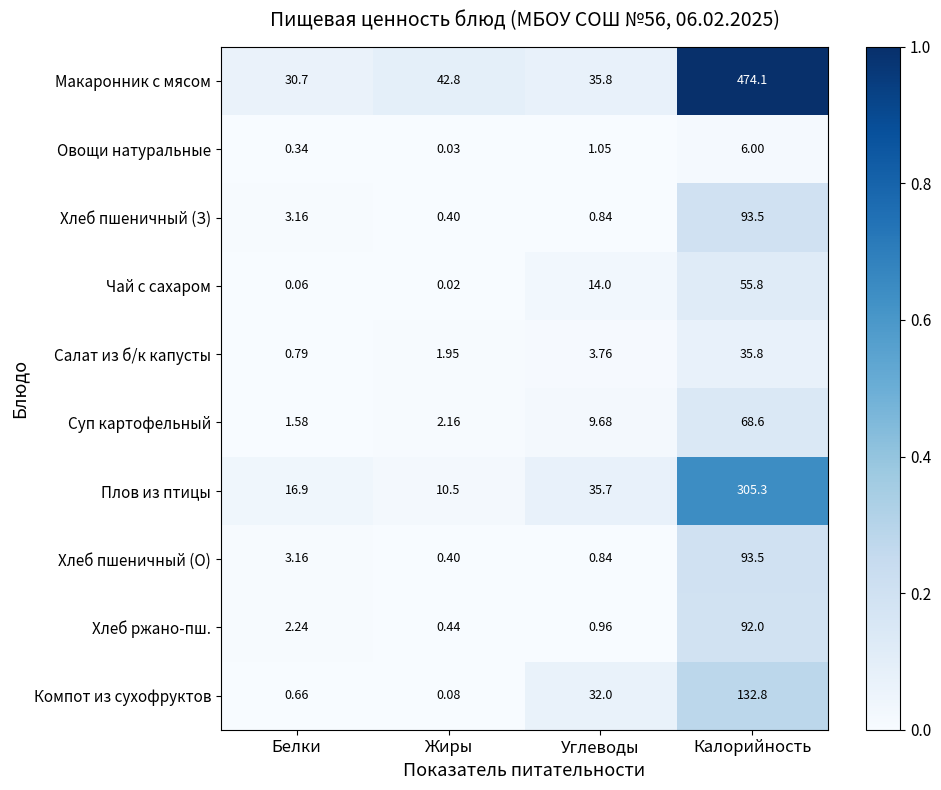

At which category does the chart reach its peak across all series?

Калорийность